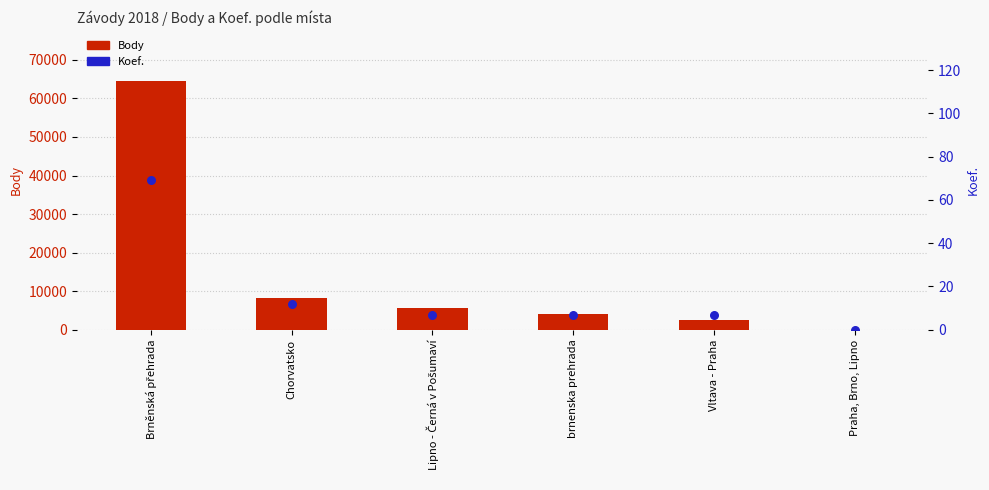

Which series has the largest Y range (max minus min)?

Body